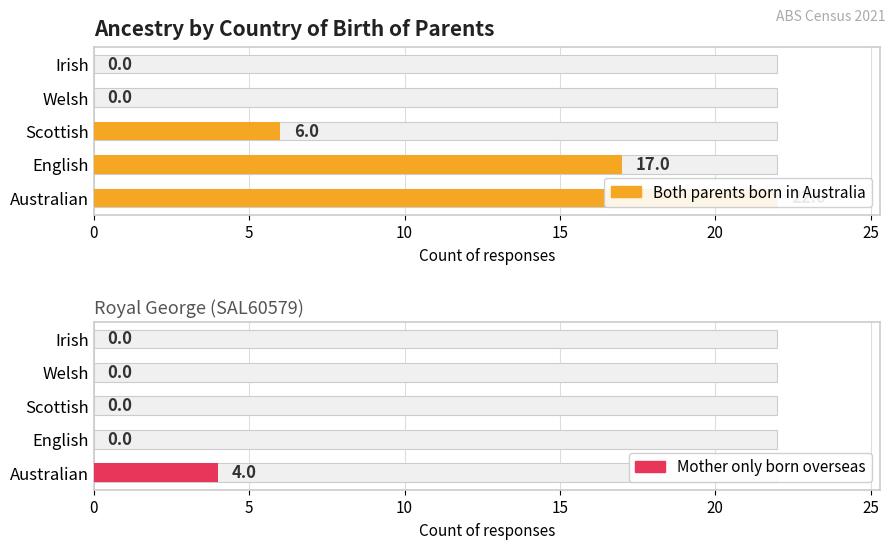

What is the value of the Both parents born in Australia bar at the 1st from the left?

22